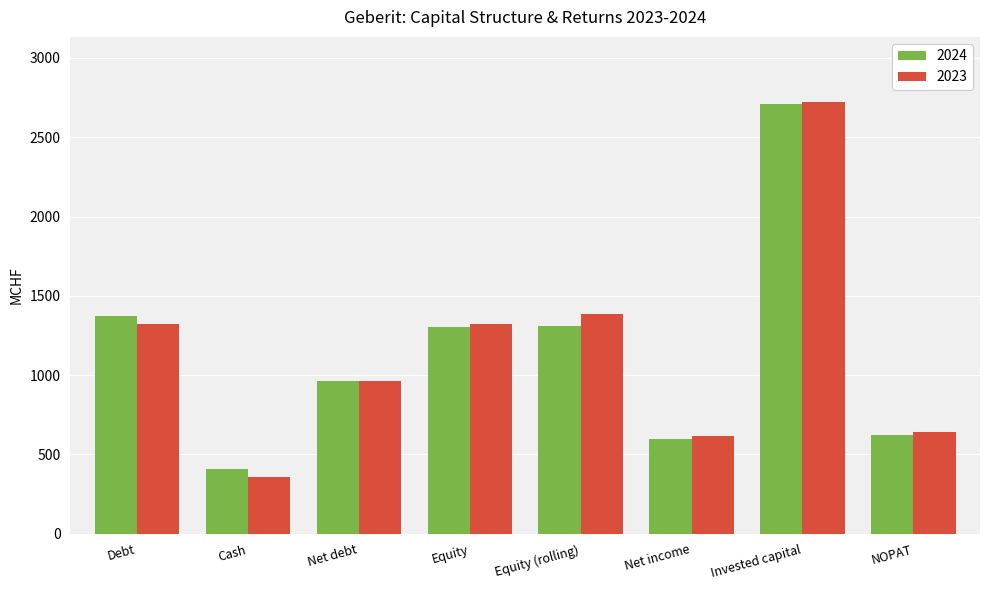

What is the total value across all series at Equity (rolling)?

2693.9